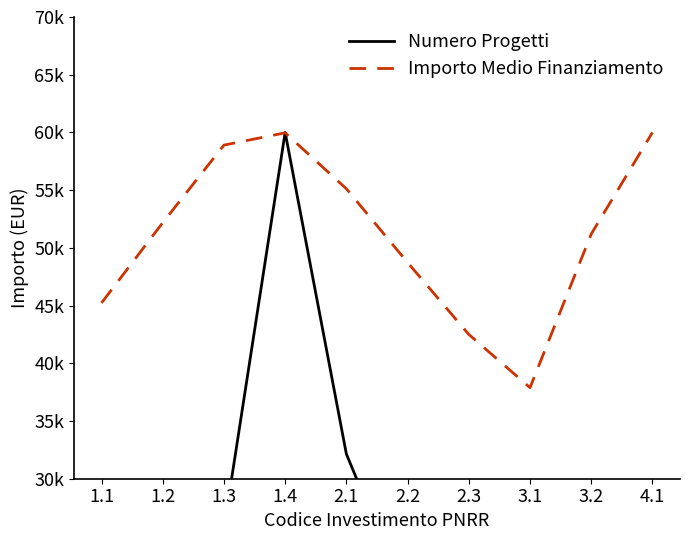

Reading left to right, what are all the values shown in this chart?

Numero Progetti: 1.1=6428.6	1.2=15000.0	1.3=25714.3	1.4=60000.0	2.1=32142.9	2.2=19285.7	2.3=12857.1	3.1=8571.4	3.2=17142.9	4.1=23571.4
Importo Medio Finanziamento: 1.1=45230.5	1.2=52180.3	1.3=58901.2	1.4=59966.0	2.1=55120.4	2.2=48730.2	2.3=42500.0	3.1=37890.5	3.2=51200.3	4.1=60000.0